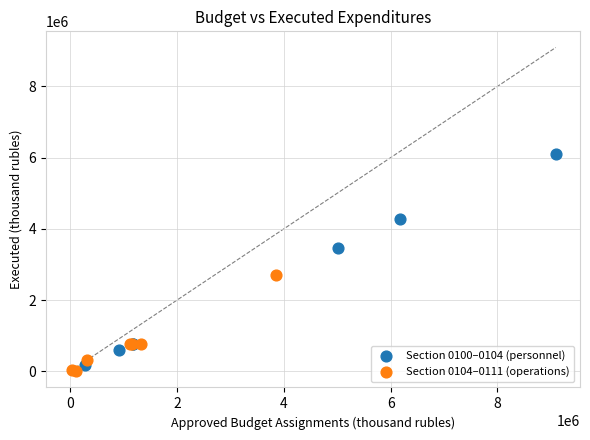

Which series contains the highest Y value?

Section 0100–0104 (personnel)